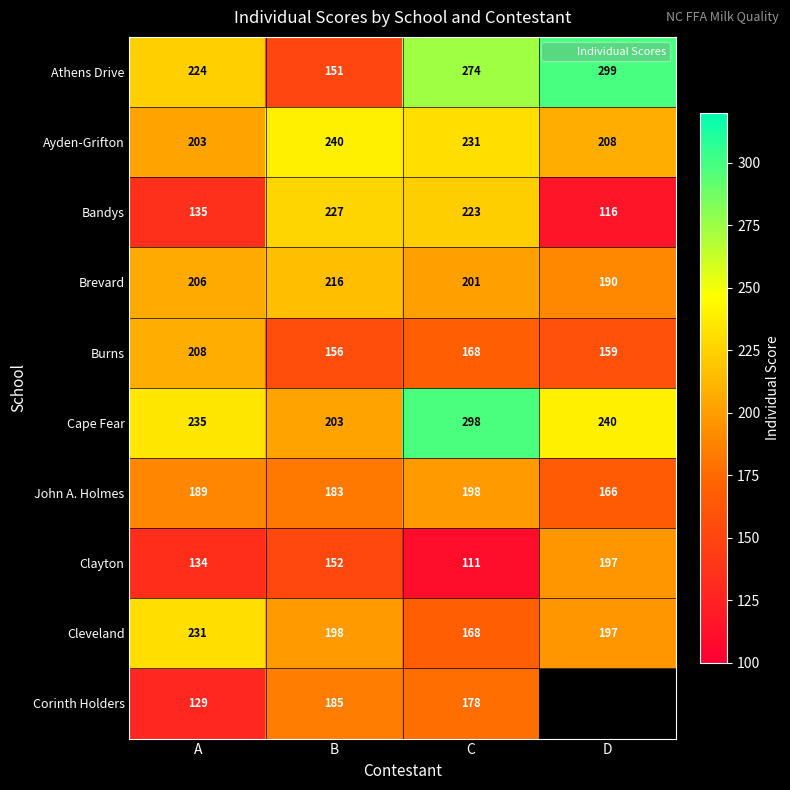

Count the number of data series in this chart.

10